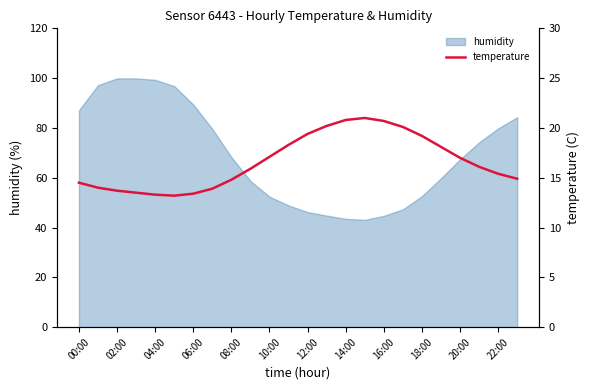

What is the maximum value for humidity?

99.9